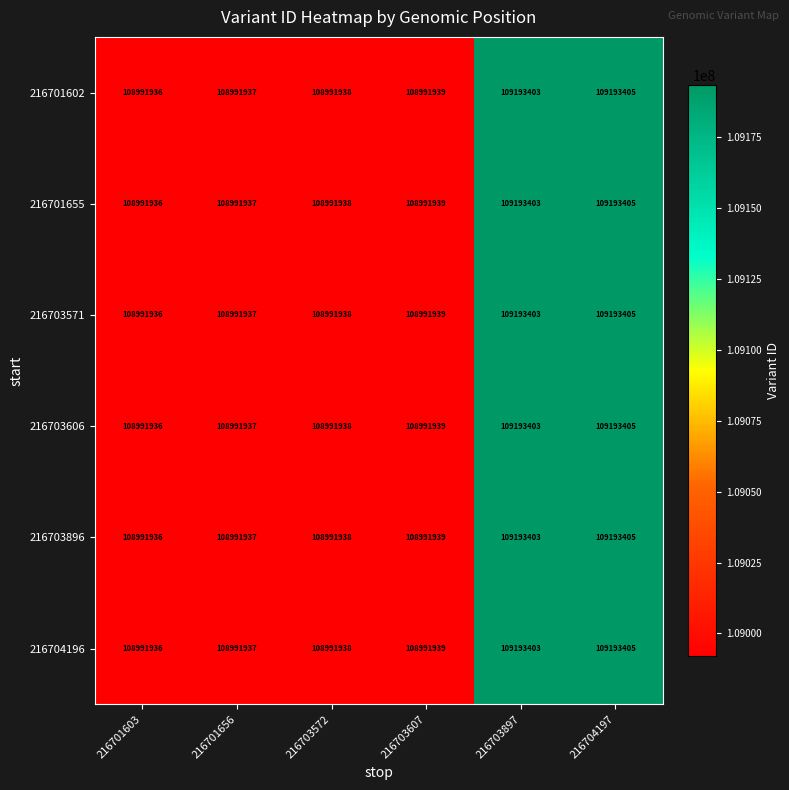

Where is 216701602 nearest to the value 109092670?

216703607